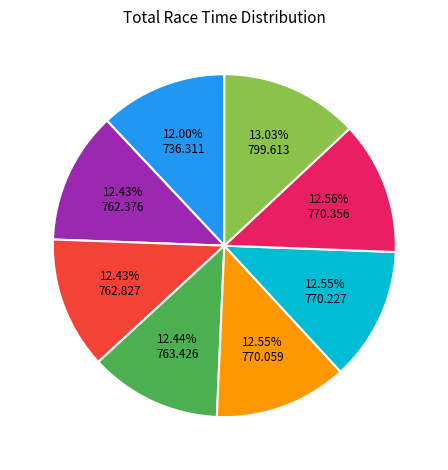

To the nearest percent, what is the difference between the largest and smallest slice percentages?

1%